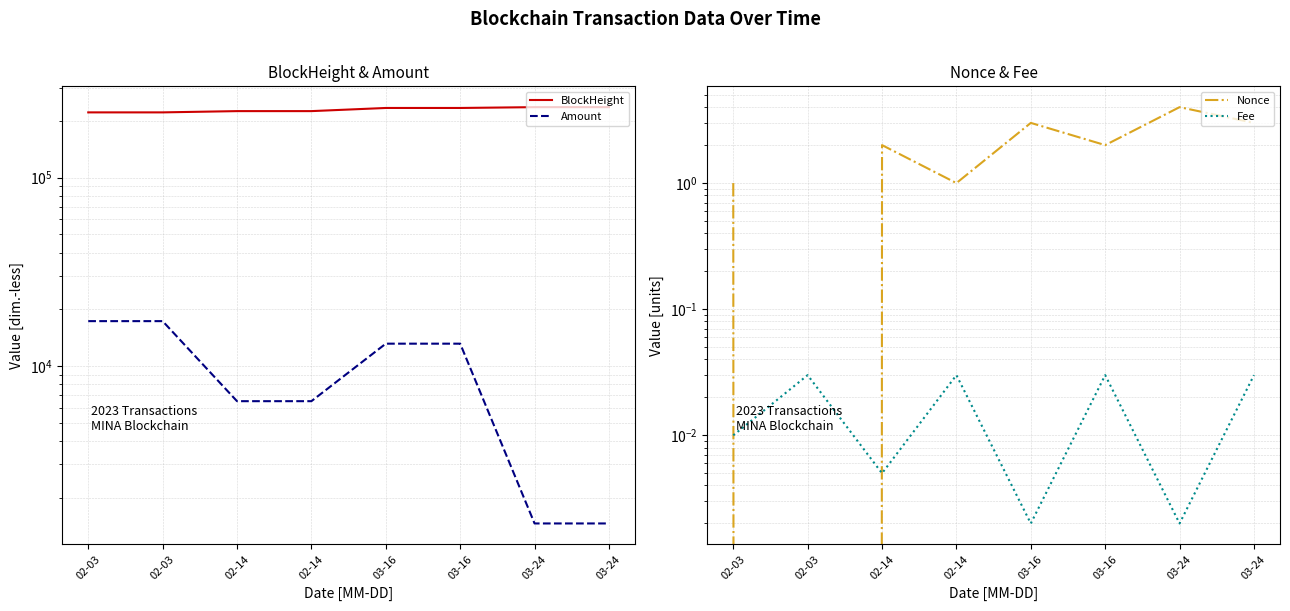

Reading left to right, what are all the values shown in this chart?

BlockHeight: 02-03=221894.0	02-03=221904.0	02-14=225351.0	02-14=225364.0	03-16=234194.0	03-16=234205.0	03-24=236546.0	03-24=236563.0
Amount: 02-03=17288.0	02-03=17287.0	02-14=6497.0	02-14=6497.0	03-16=13124.0	03-16=13124.0	03-24=1457.0	03-24=1457.0
Nonce: 02-03=1.0	02-03=0.0	02-14=2.0	02-14=1.0	03-16=3.0	03-16=2.0	03-24=4.0	03-24=3.0
Fee: 02-03=0.0	02-03=0.0	02-14=0.0	02-14=0.0	03-16=0.0	03-16=0.0	03-24=0.0	03-24=0.0